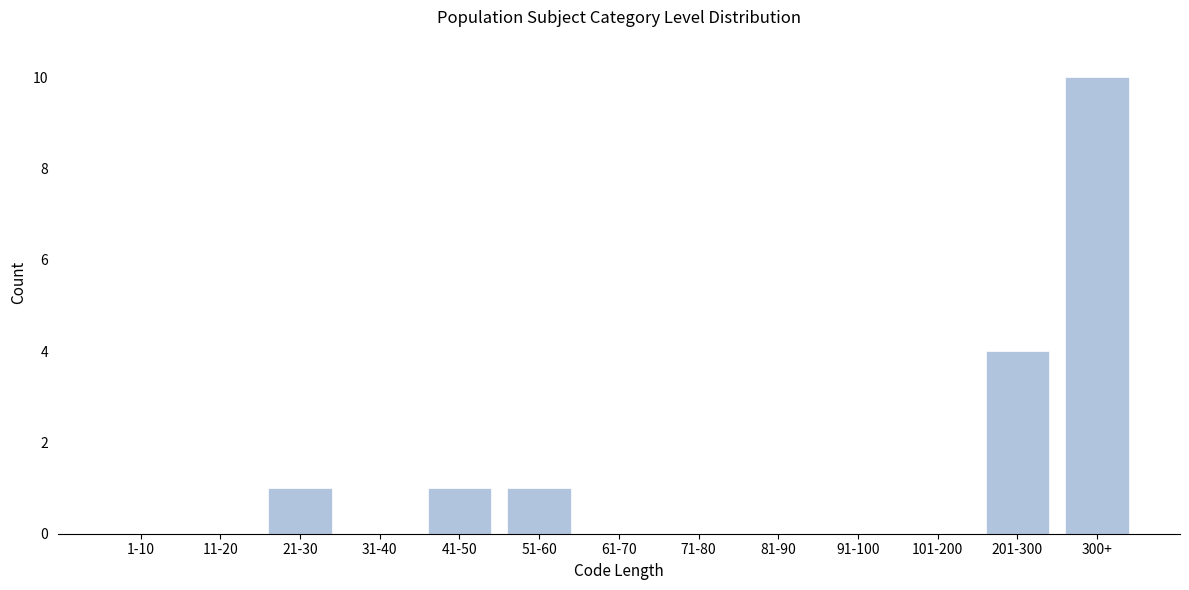

Reading left to right, extract all data points from this chart.

1-10=0	11-20=0	21-30=1	31-40=0	41-50=1	51-60=1	61-70=0	71-80=0	81-90=0	91-100=0	101-200=0	201-300=4	300+=10